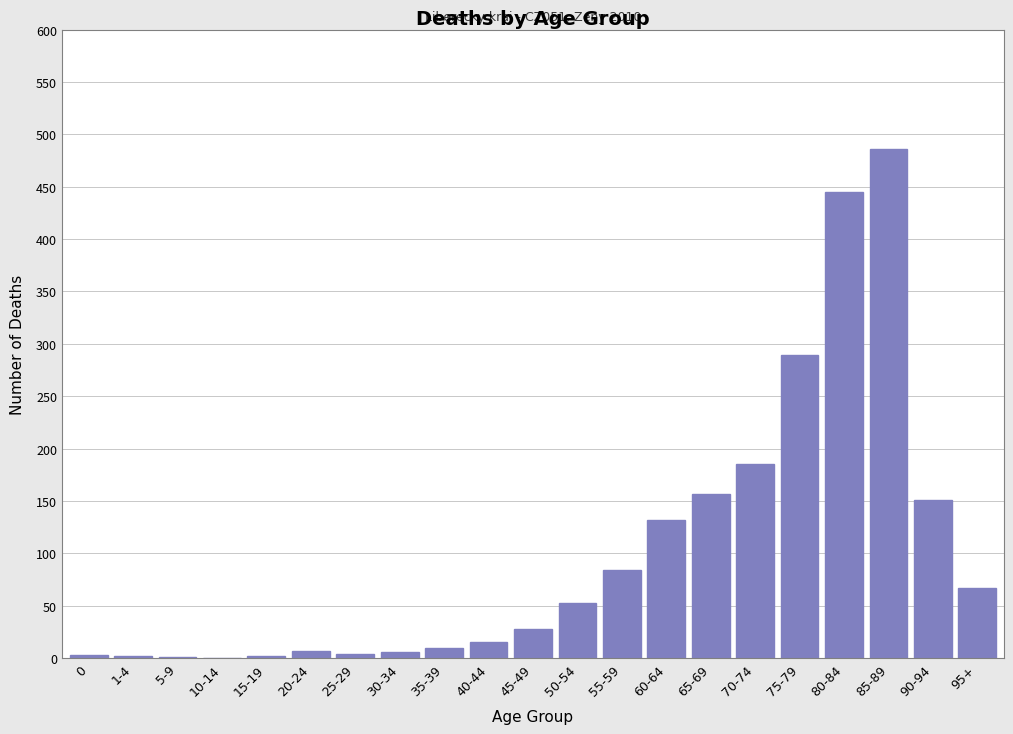

Where is the data nearest to the value 243?

75-79